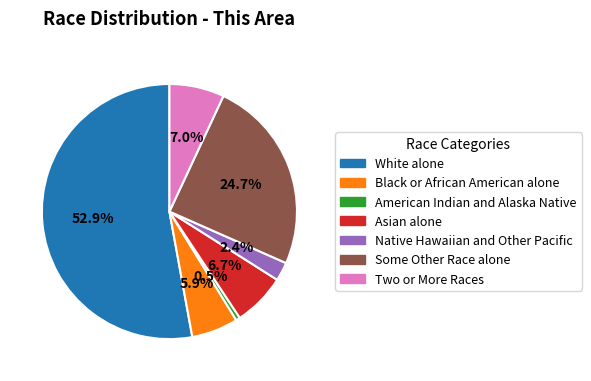

Approximately how many times larger is the value at Some Other Race alone compared to American Indian and Alaska Native?

47.1